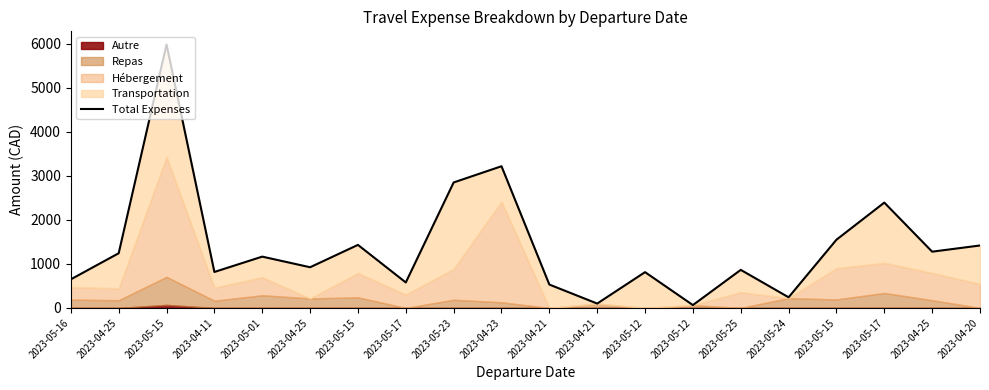

What is the label of the 20th point from the right?

2023-05-16